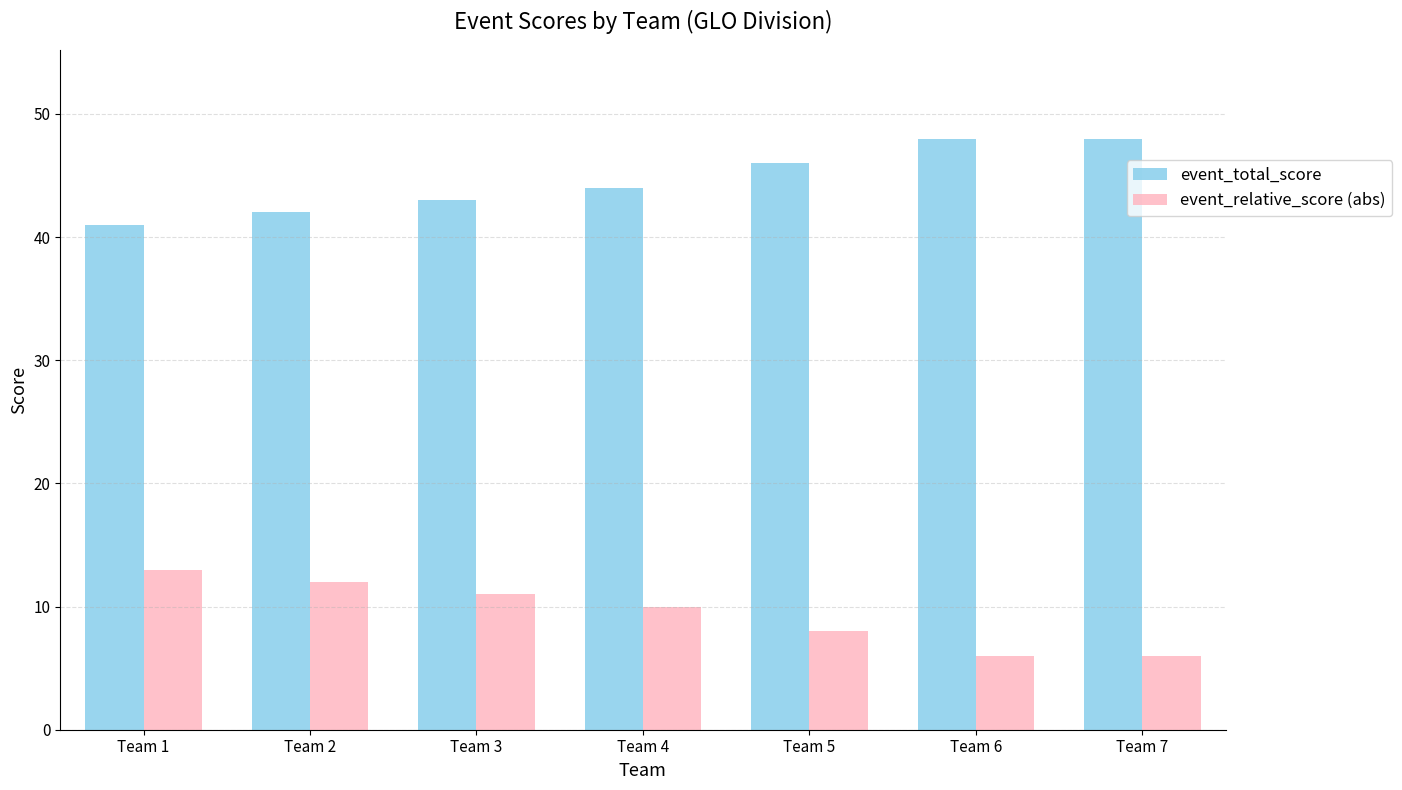

Count the number of categories in the chart.

7